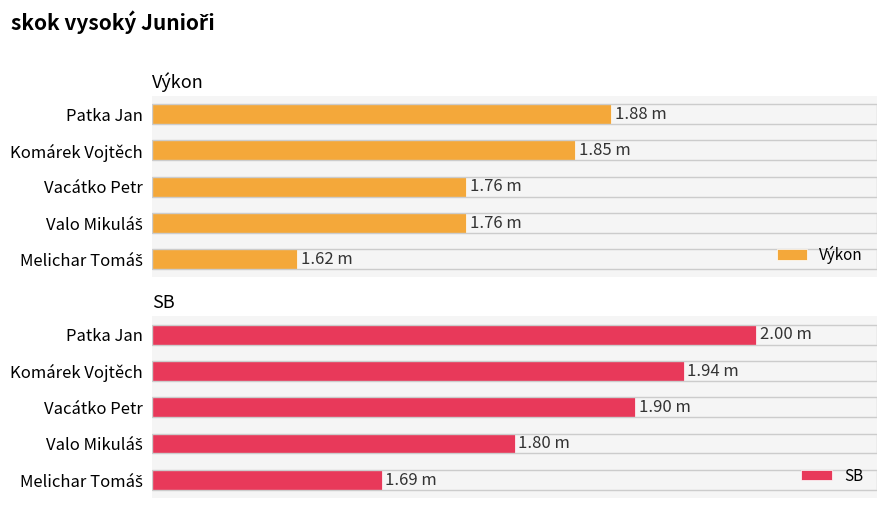

What is the difference between the Výkon values at Patka Jan and Melichar Tomáš?

0.3